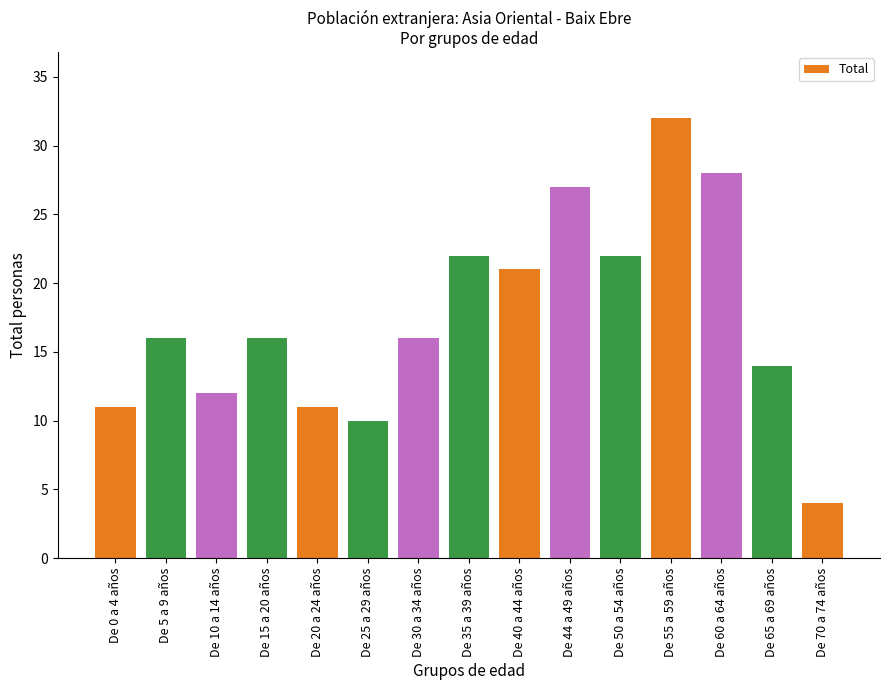

What is the average value?

17